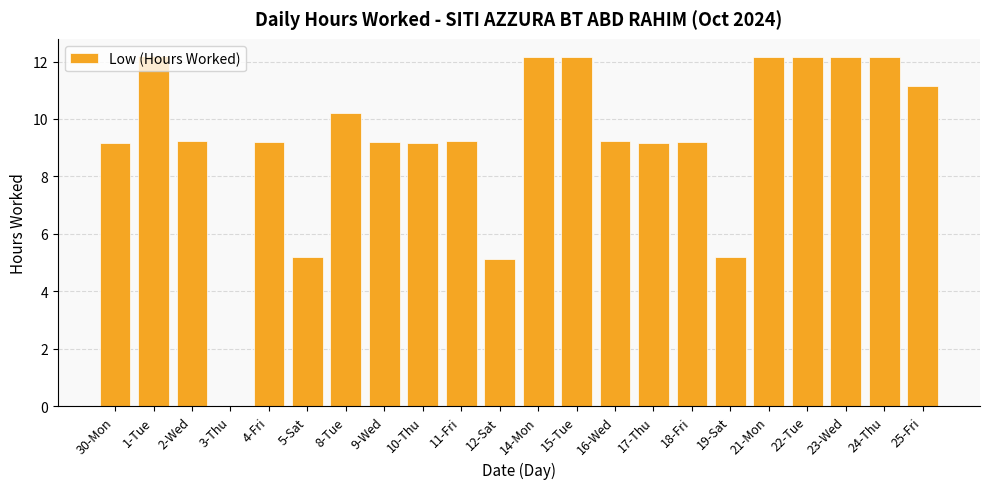

What is the greatest value displayed?

12.2